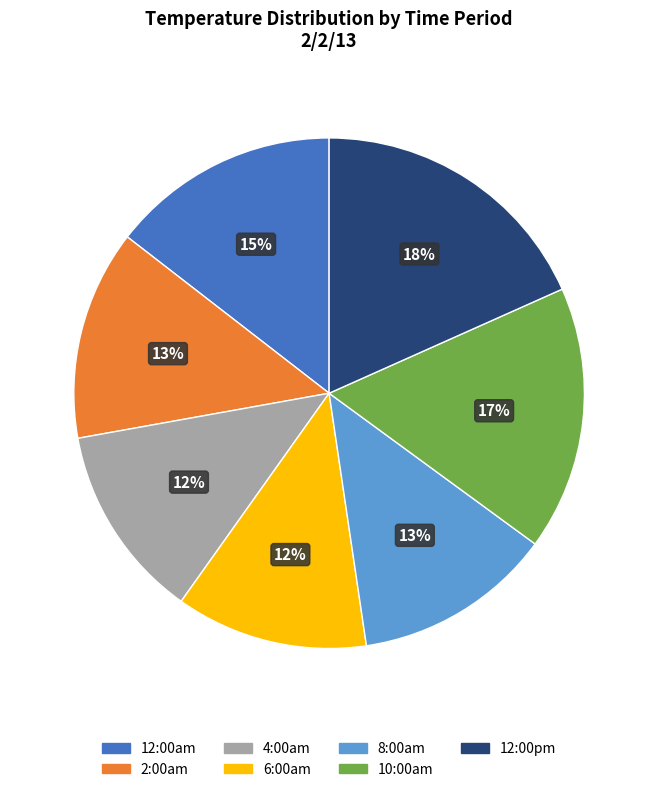

How many segments does this pie chart have?

7